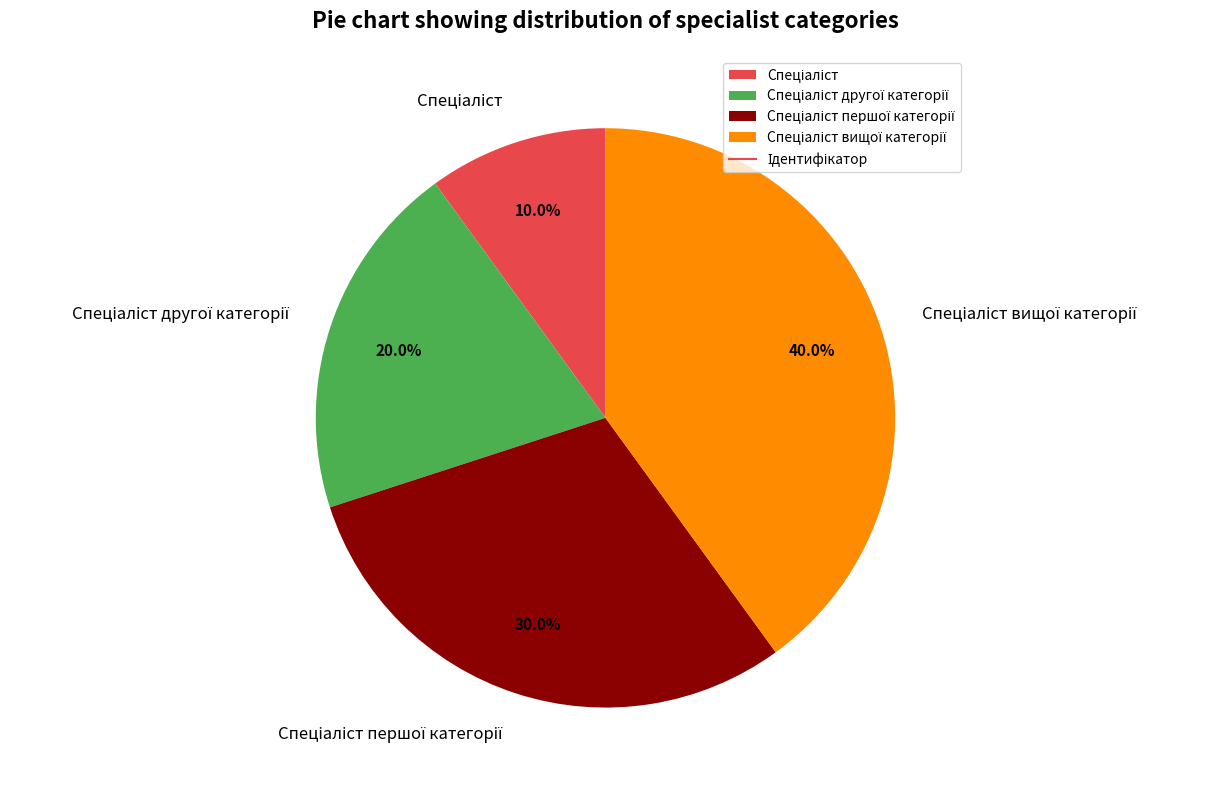

To the nearest percent, what is the average slice percentage?

25%